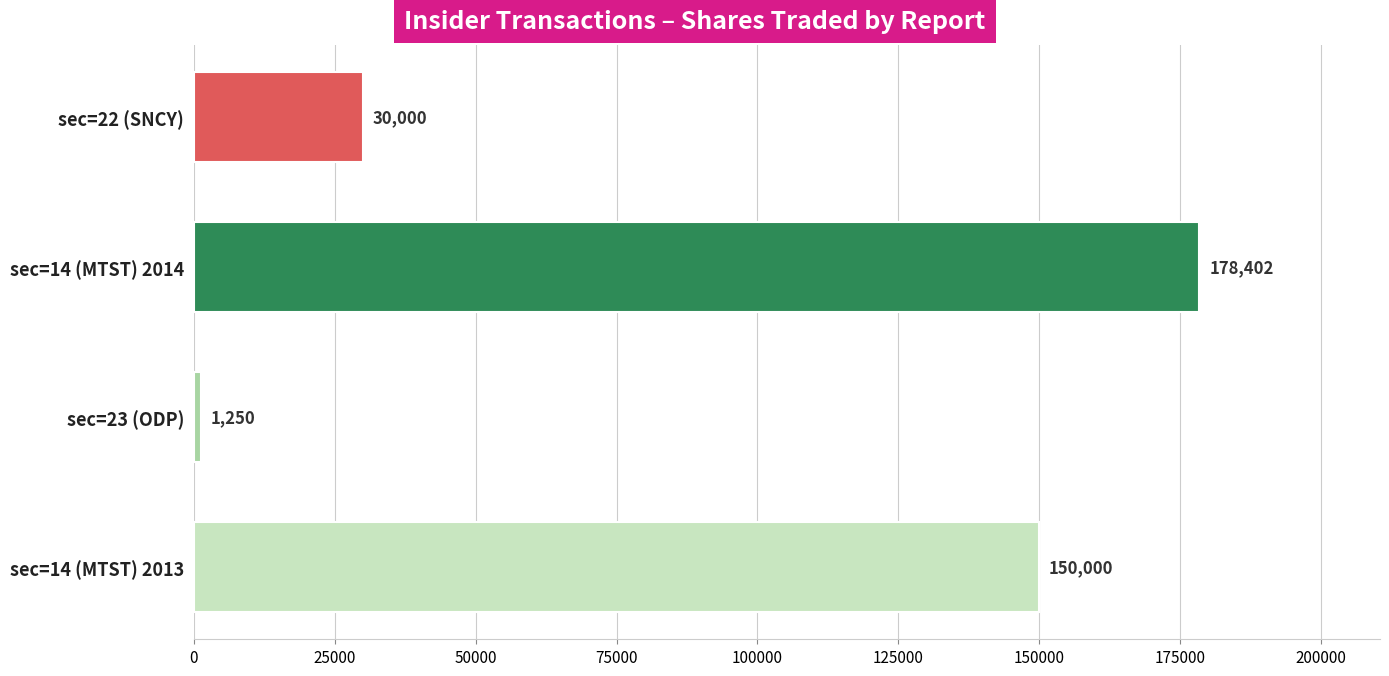

What position from the top is sec=14 (MTST) 2013?

4